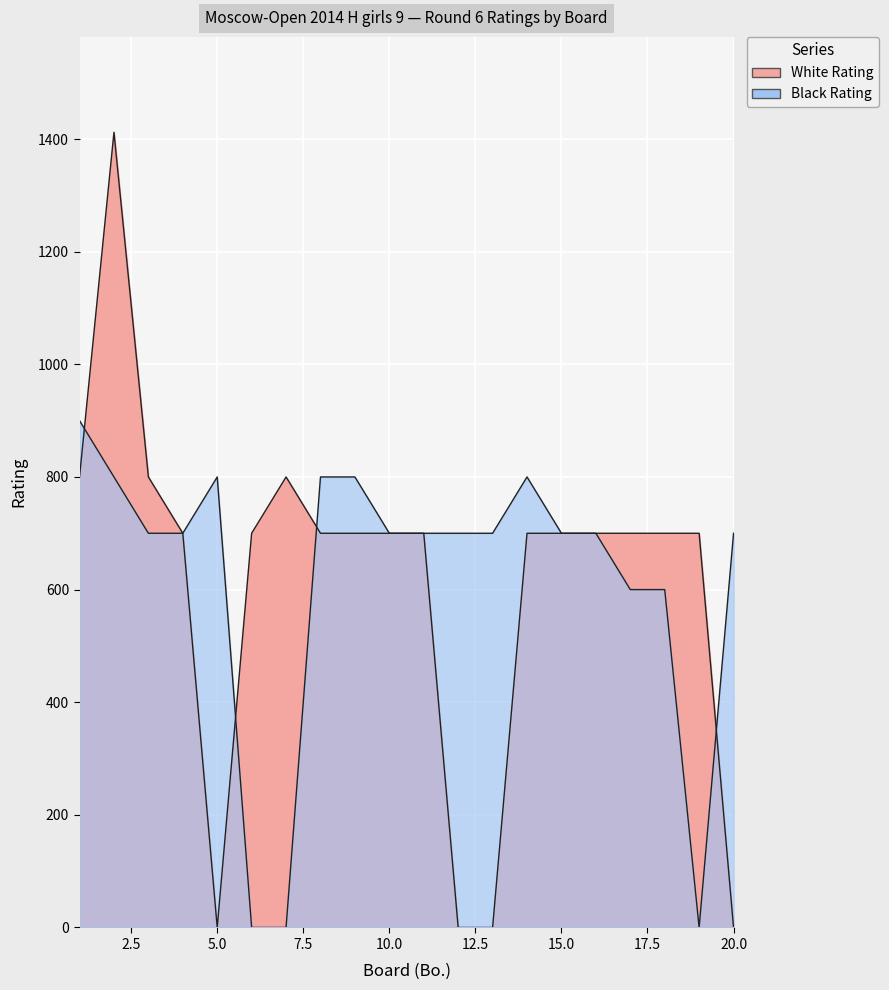

Which series has the largest total across all categories?

Black Rating